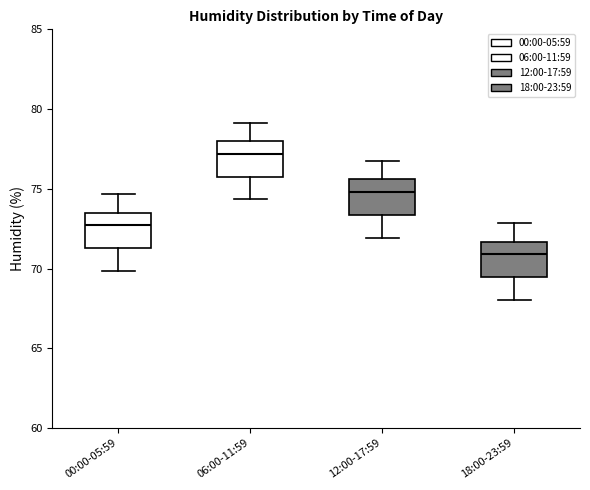

Which box has the lowest median line?

18:00-23:59